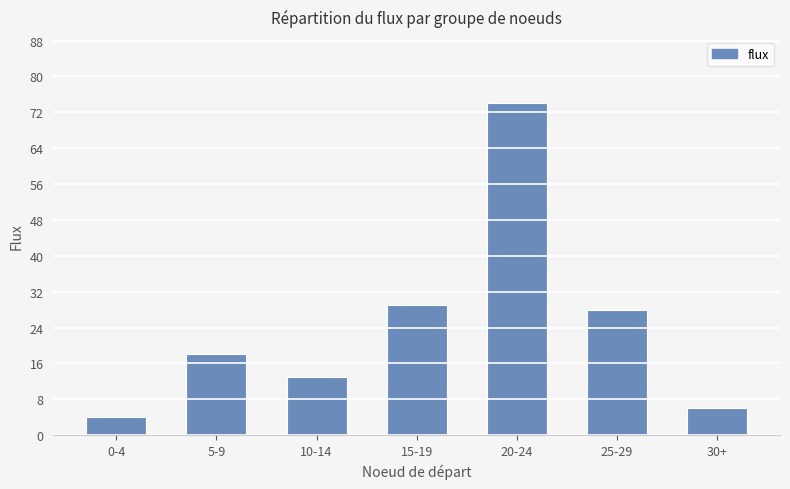

What is the label of the 2nd bar from the right?

25-29